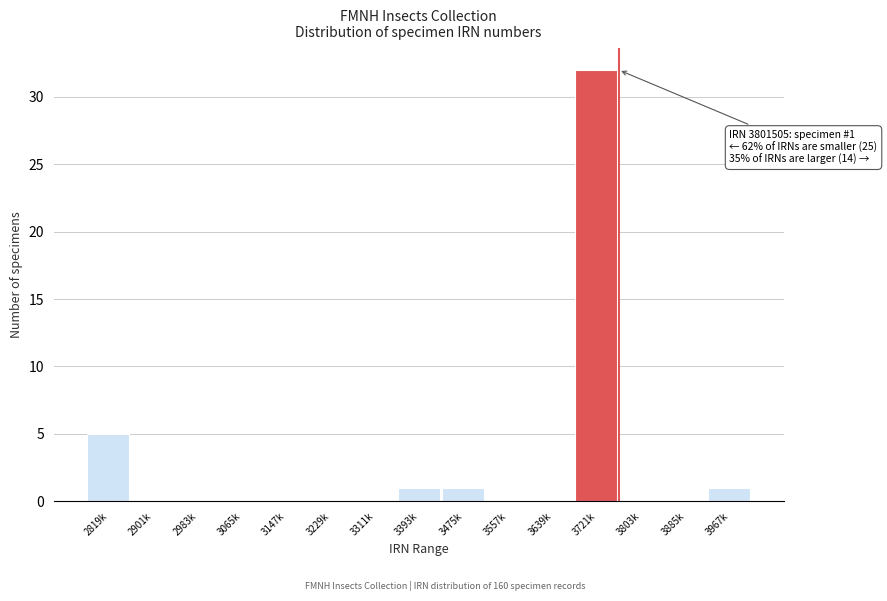

Where is the data nearest to the value 16?

2819k